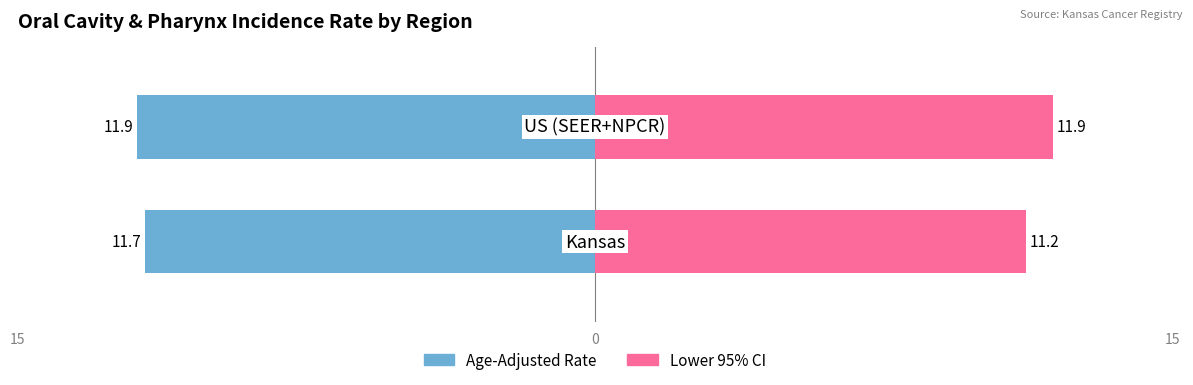

Is the value of Lower 95% CI at 15 greater than the value of Age-Adjusted Rate at 0?

Yes